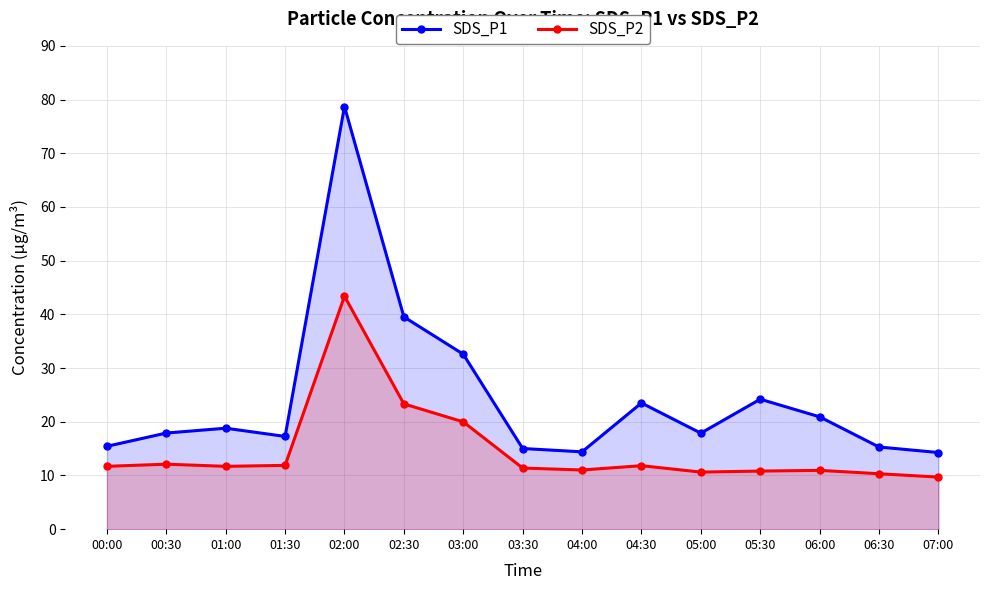

True or false: SDS_P1 has a value of 60.4 at 02:30.

False